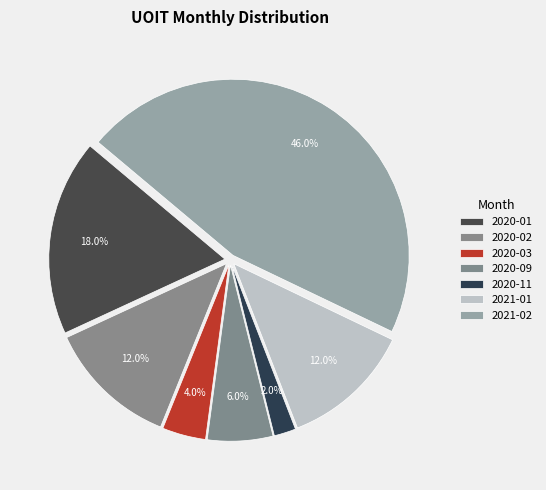

What percentage do 2021-02 and 2021-01 together represent?

58.0%